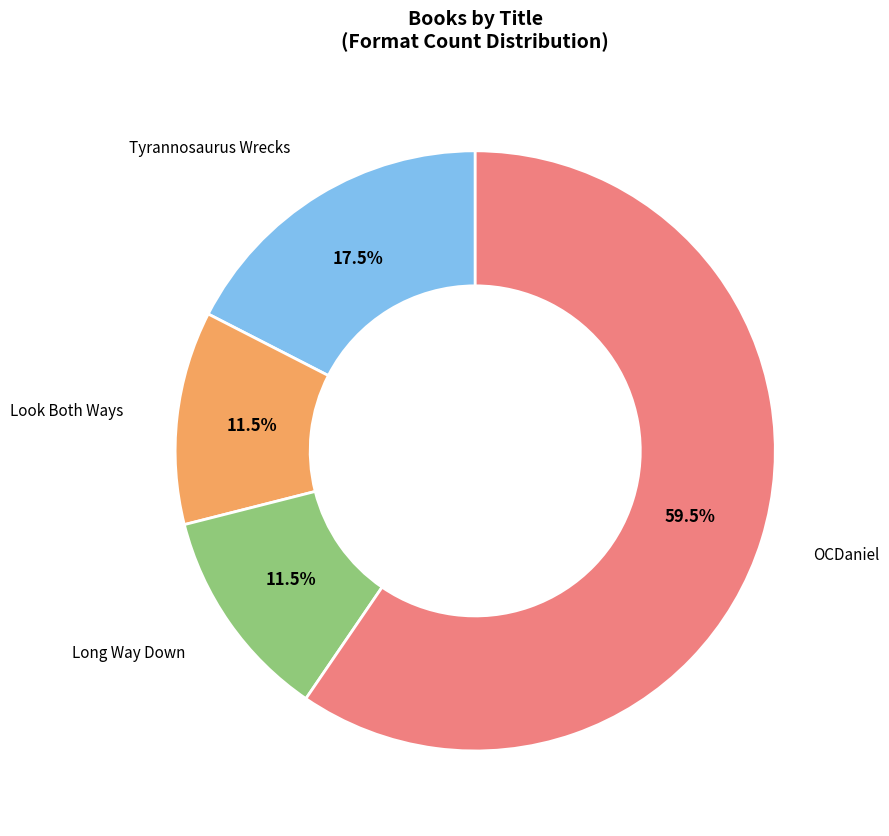

How many slices are in this pie chart?

4